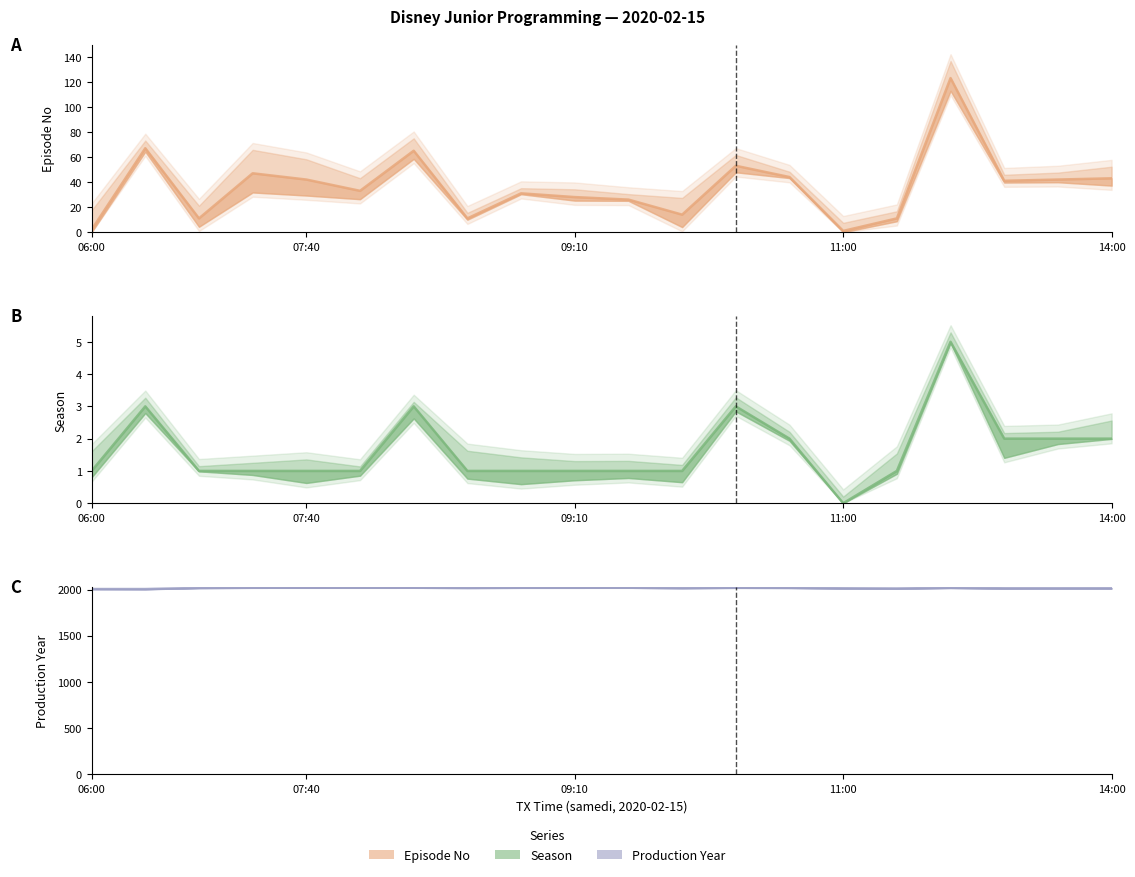

True or false: Season and Episode No intersect in this chart.

False